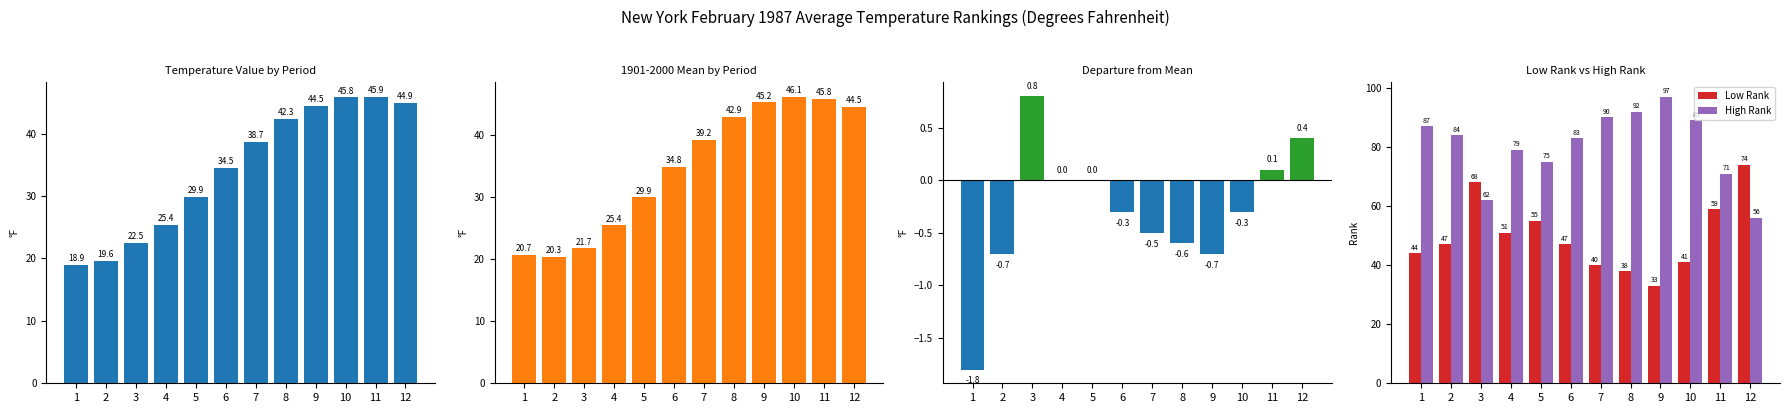

What is the lowest value of the Low Rank series?

33